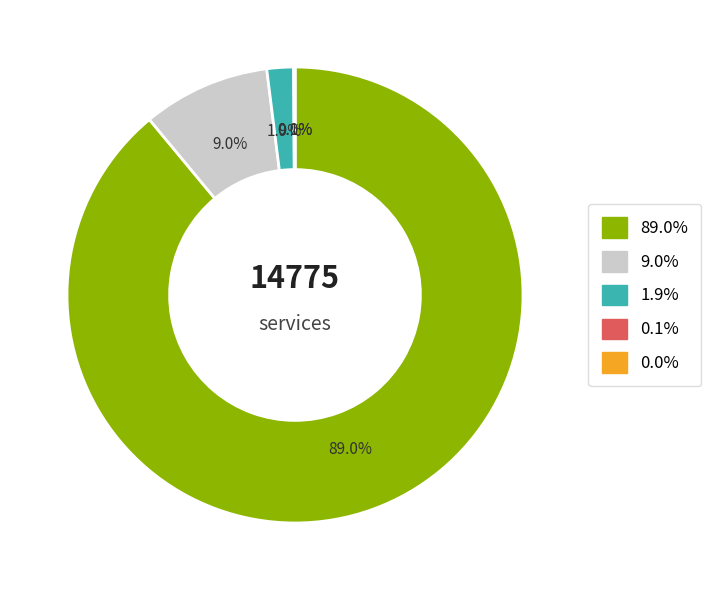

Does any single category account for the majority?

Yes